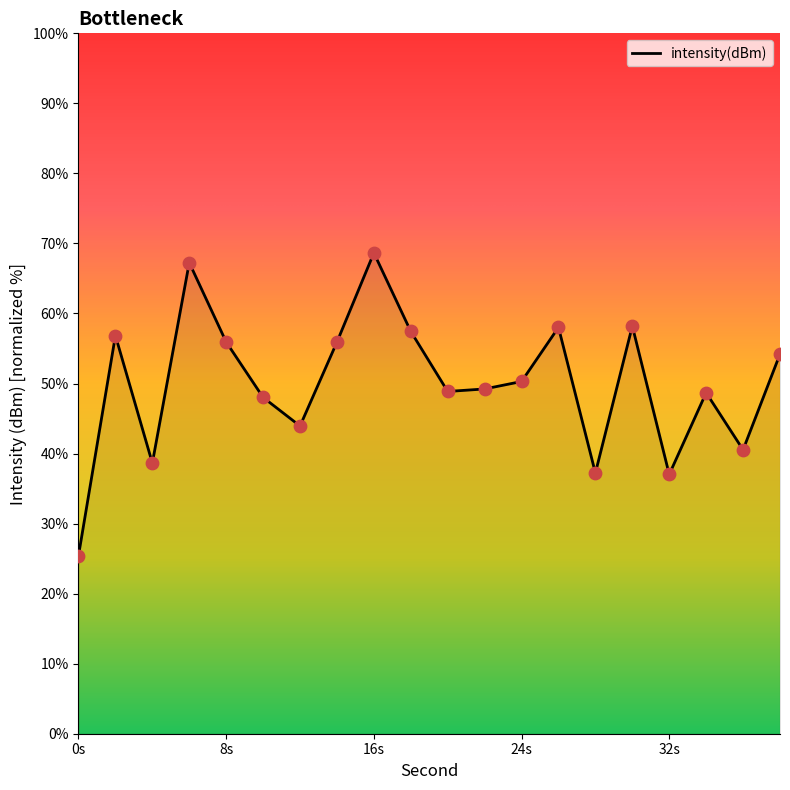

What is the minimum value shown in the chart?

25.4